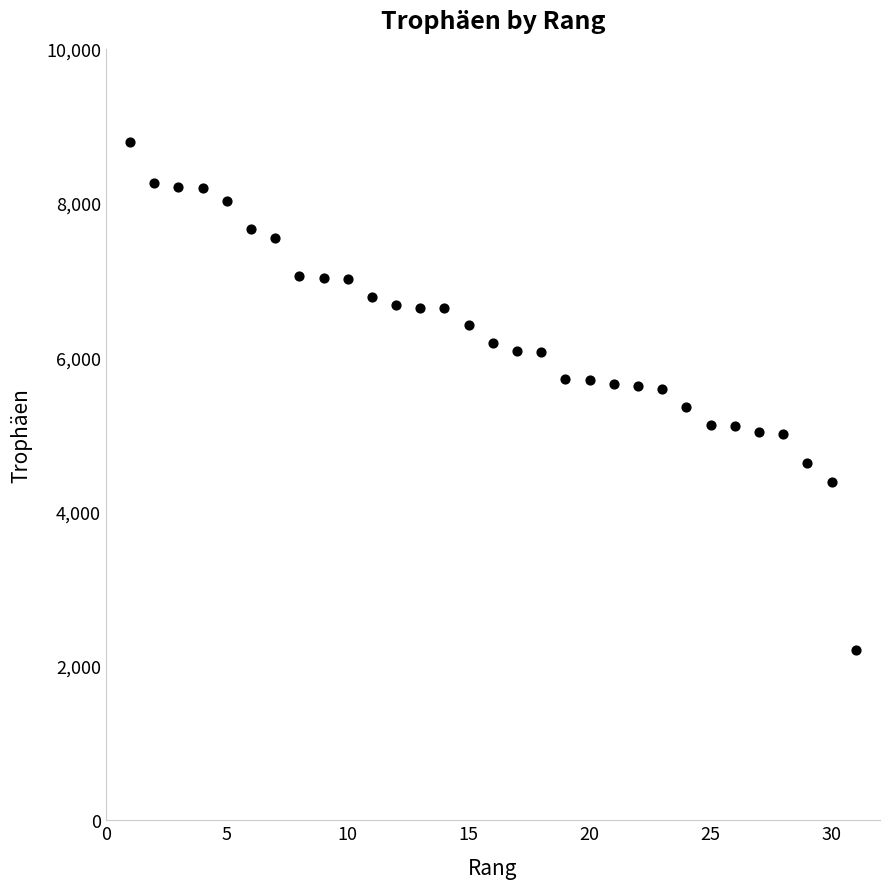

What is the range of X values (max minus min)?

30